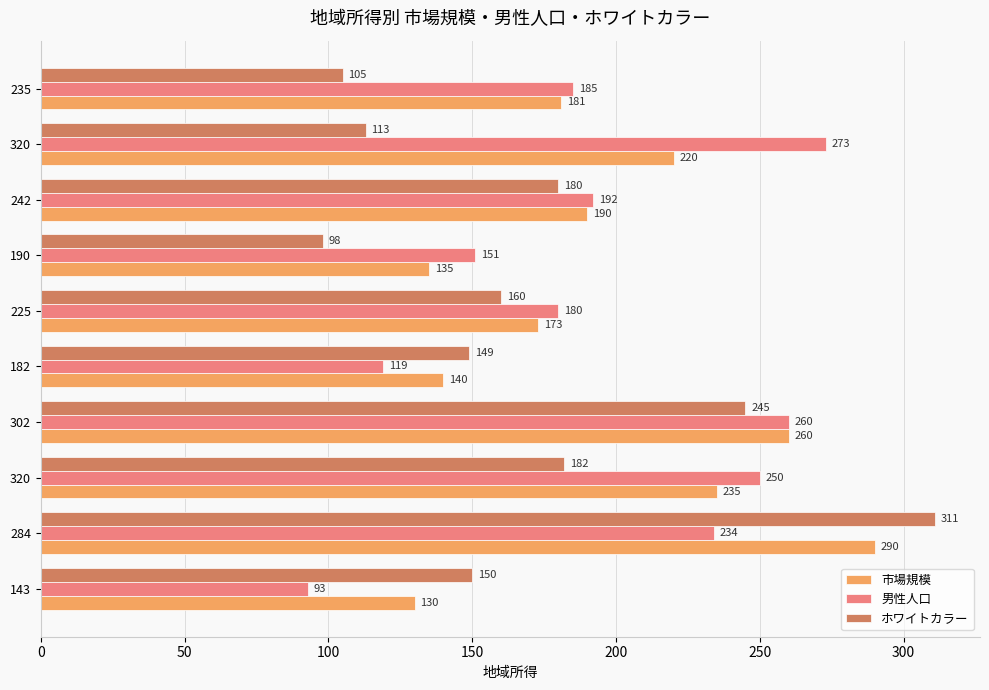

How many series are shown in this chart?

3